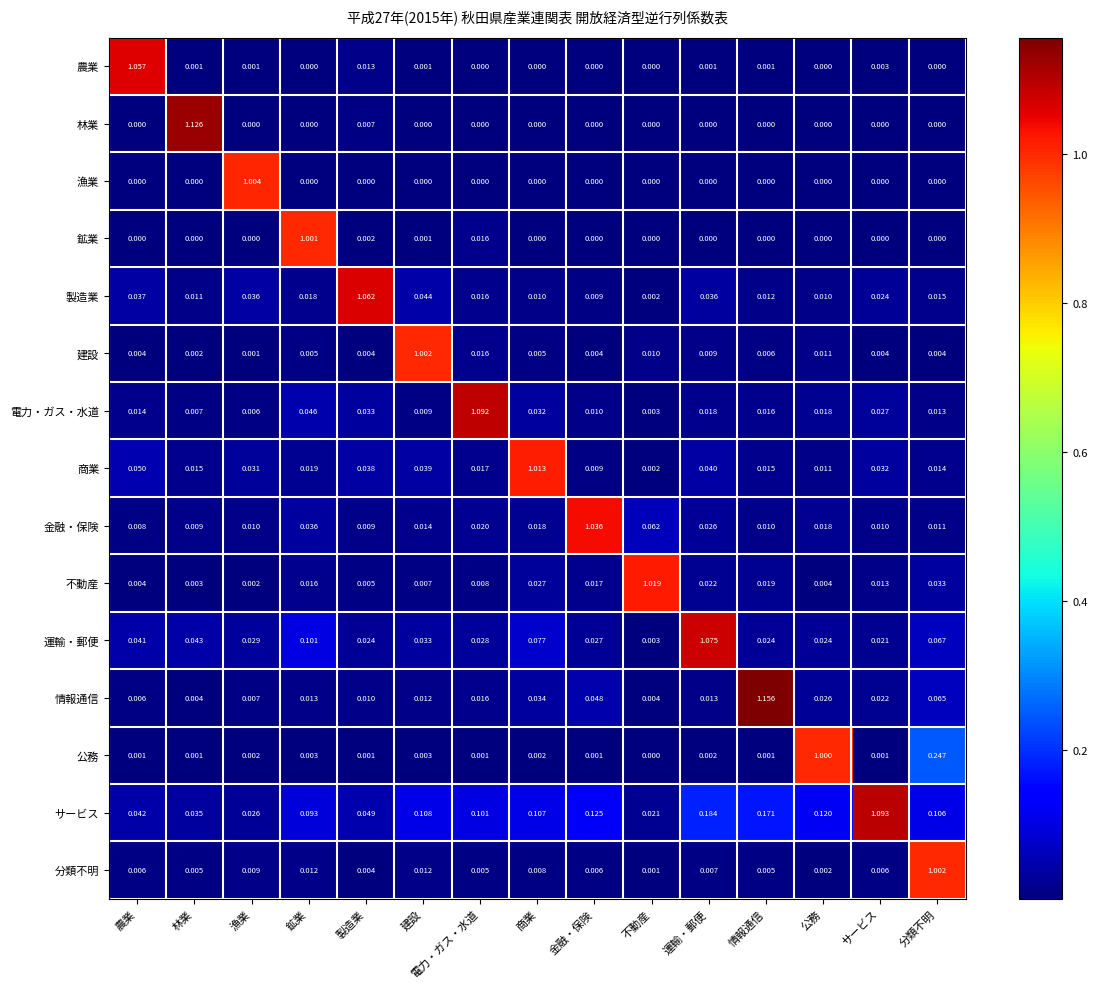

Where is 電力・ガス・水道 nearest to the value 0?

不動産